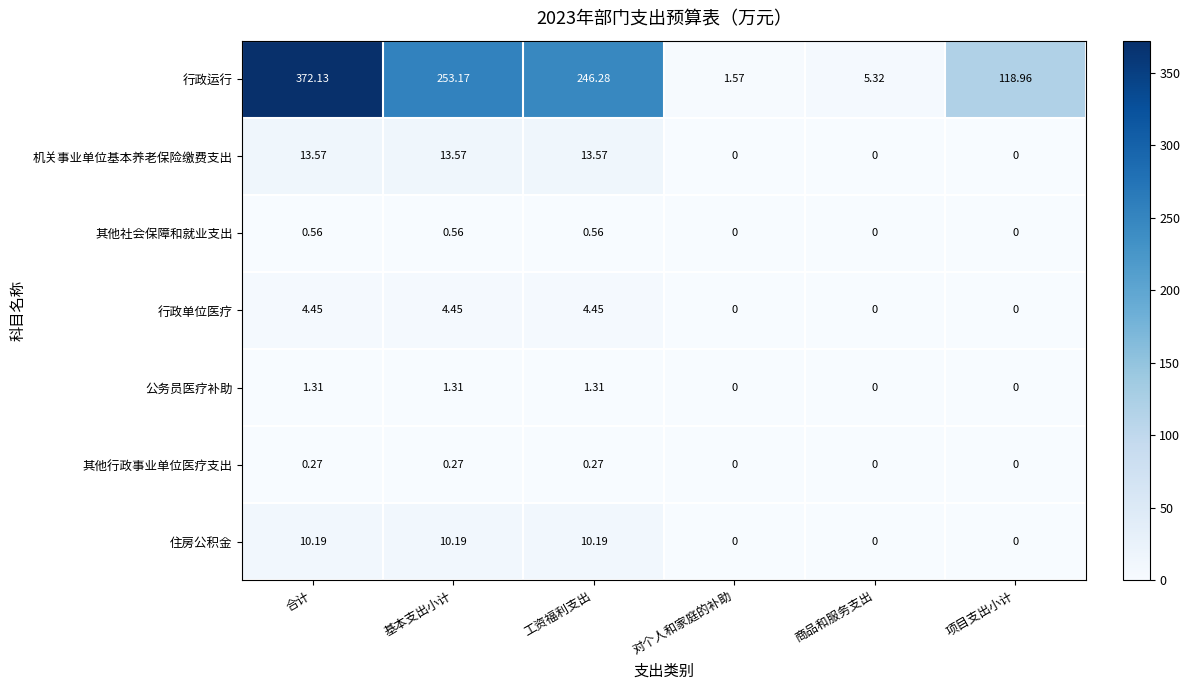

Which series has the largest total across all categories?

行政运行